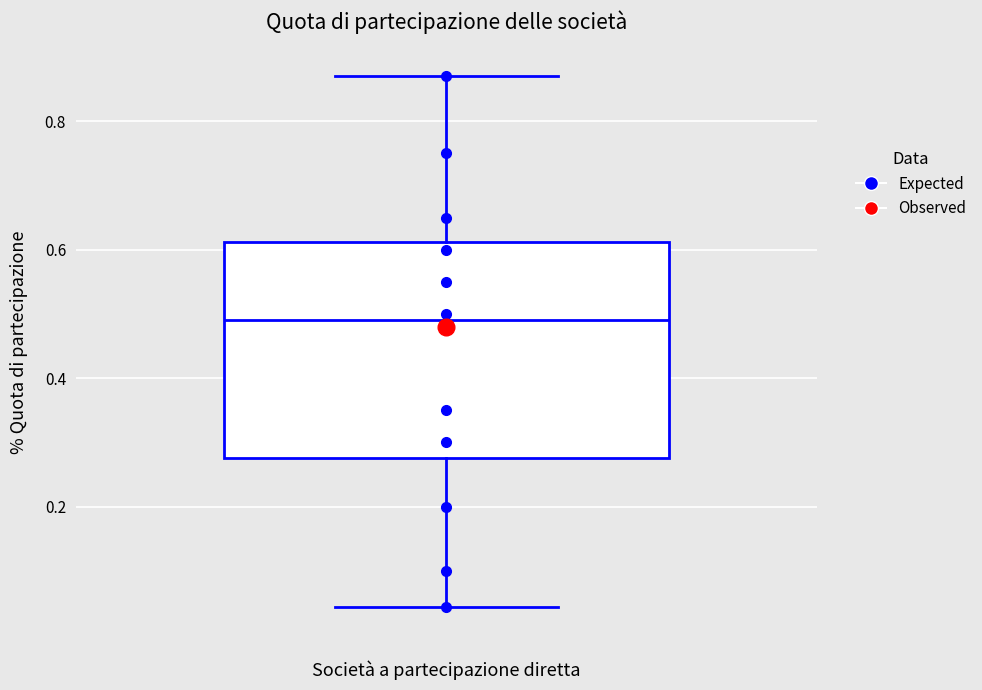

Transcribe this box plot: give where the median line is, the range the box spans, and where the two whiskers end, as read against the y-axis. The values are not printed on the chart, so give them approximately, as read against the axis.

median 0.50, box 0.28 to 0.62, whiskers 0.04 to 0.88